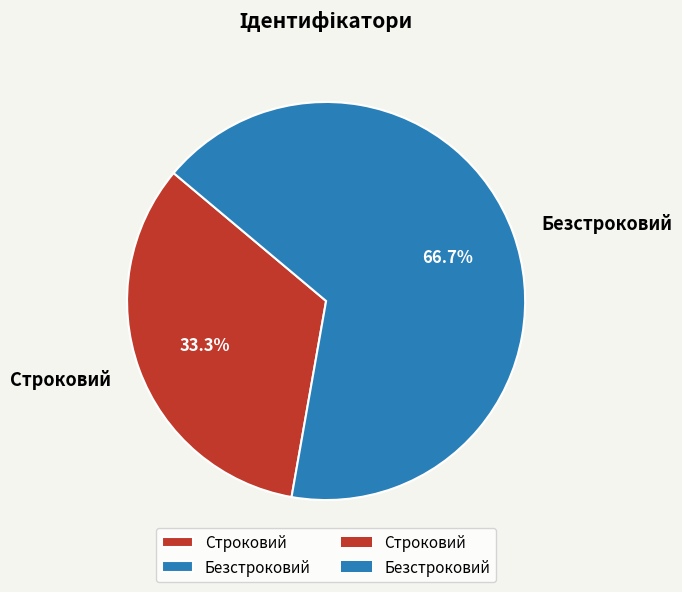

Between Безстроковий and Строковий, which is larger?

Безстроковий